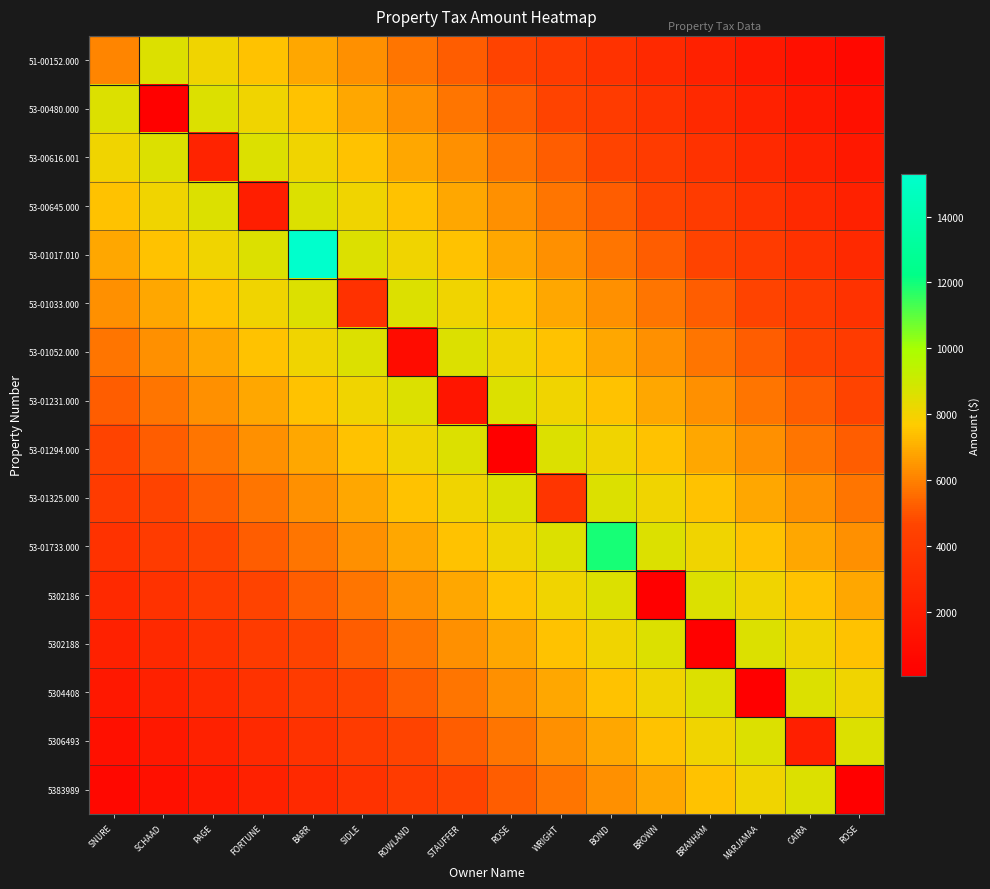

Which has a higher value, BOND or SCHAAD?

SCHAAD